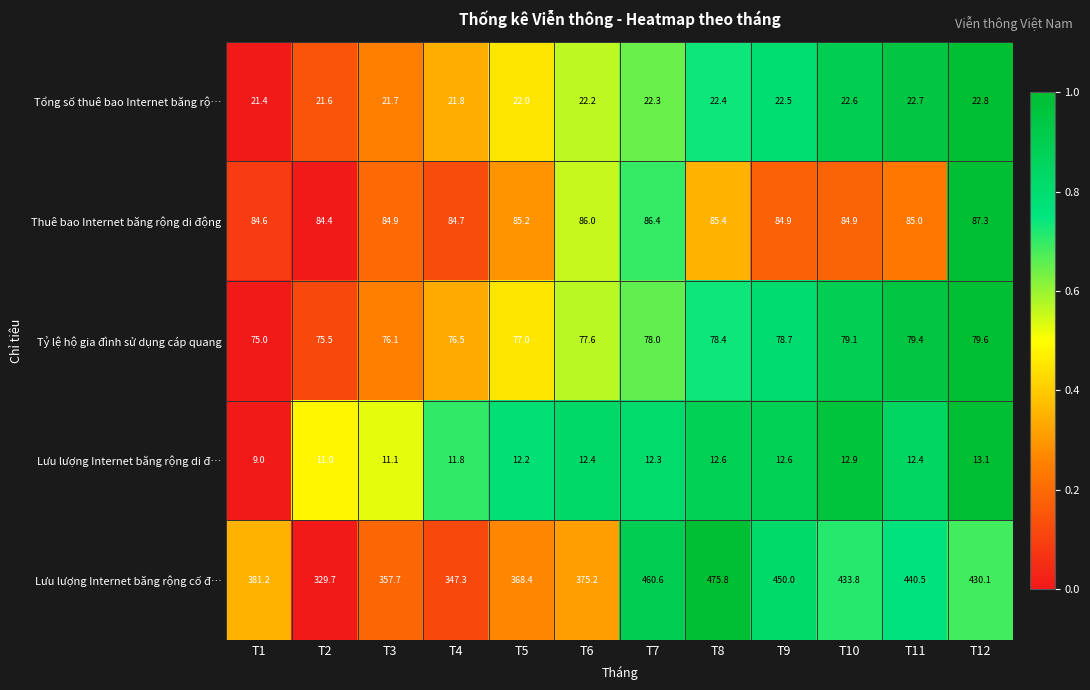

List the series in order of their peak value, lowest first.

Lưu lượng Internet băng rộng di đ…, Tổng số thuê bao Internet băng rộ…, Tỷ lệ hộ gia đình sử dụng cáp quang, Thuê bao Internet băng rộng di động, Lưu lượng Internet băng rộng cố đ…